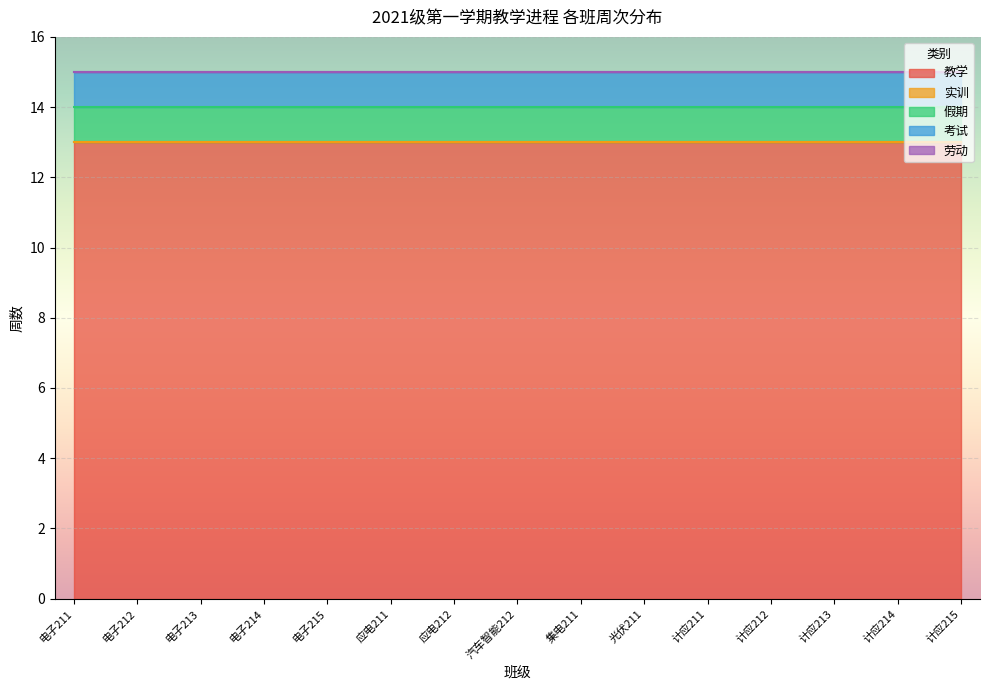

Reading left to right, extract all data points from this chart.

教学: 13	13	13	13	13	13	13	13	13	13	13	13	13	13	13
实训: 0	0	0	0	0	0	0	0	0	0	0	0	0	0	0
假期: 1	1	1	1	1	1	1	1	1	1	1	1	1	1	1
考试: 1	1	1	1	1	1	1	1	1	1	1	1	1	1	1
劳动: 0	0	0	0	0	0	0	0	0	0	0	0	0	0	0